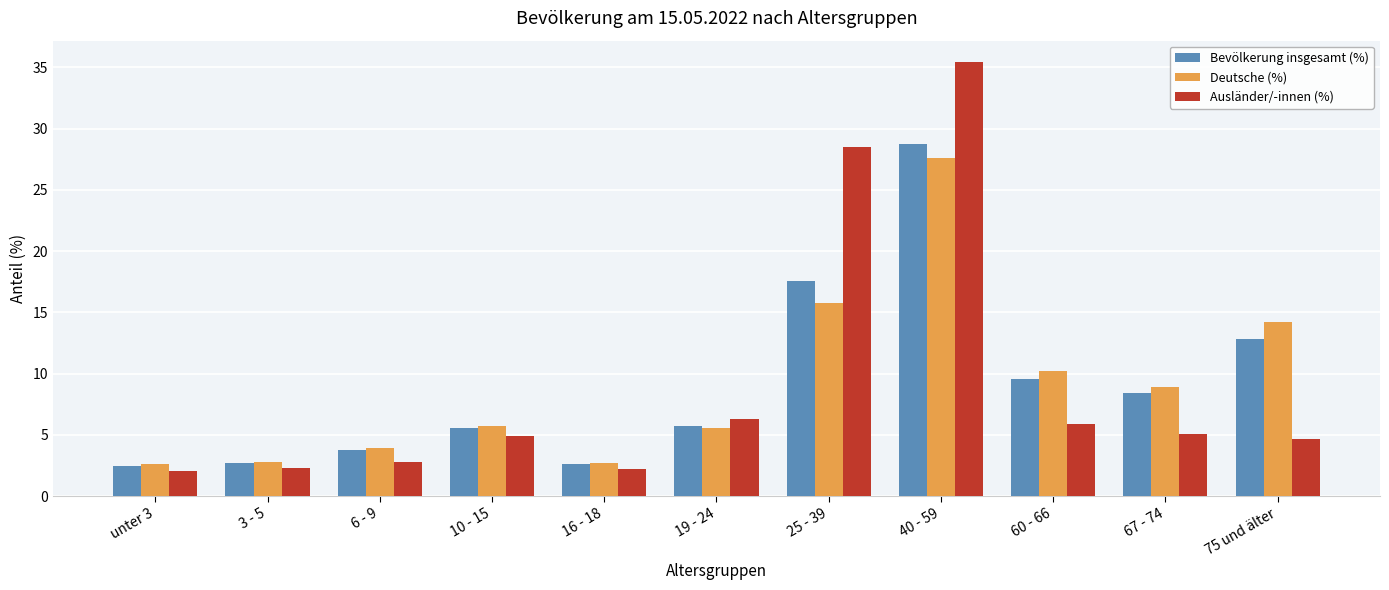

At which label does Deutsche (%) first exceed 5?

10 - 15